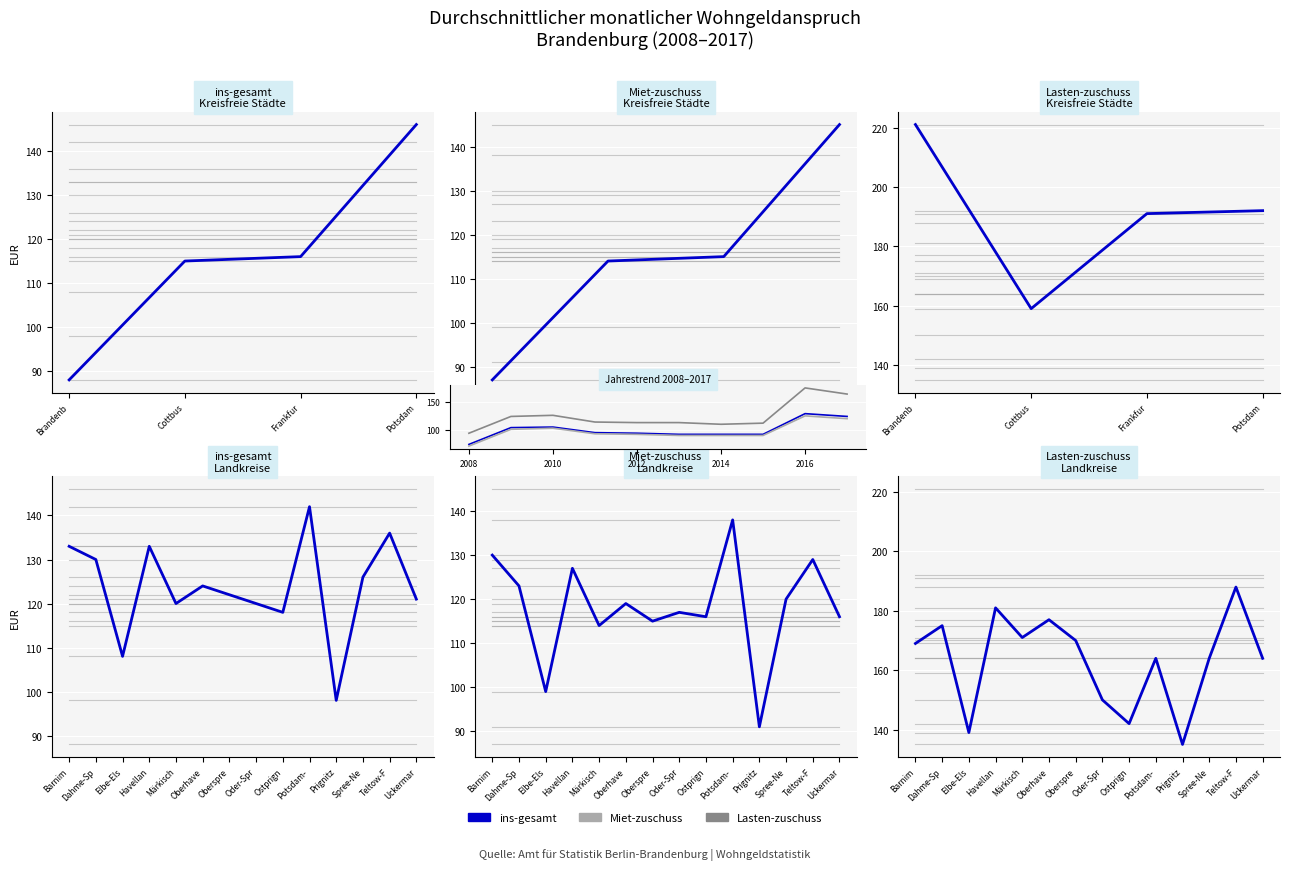

True or false: Miet-zuschuss (EUR) and Lasten-zuschuss (EUR) cross at least once.

False